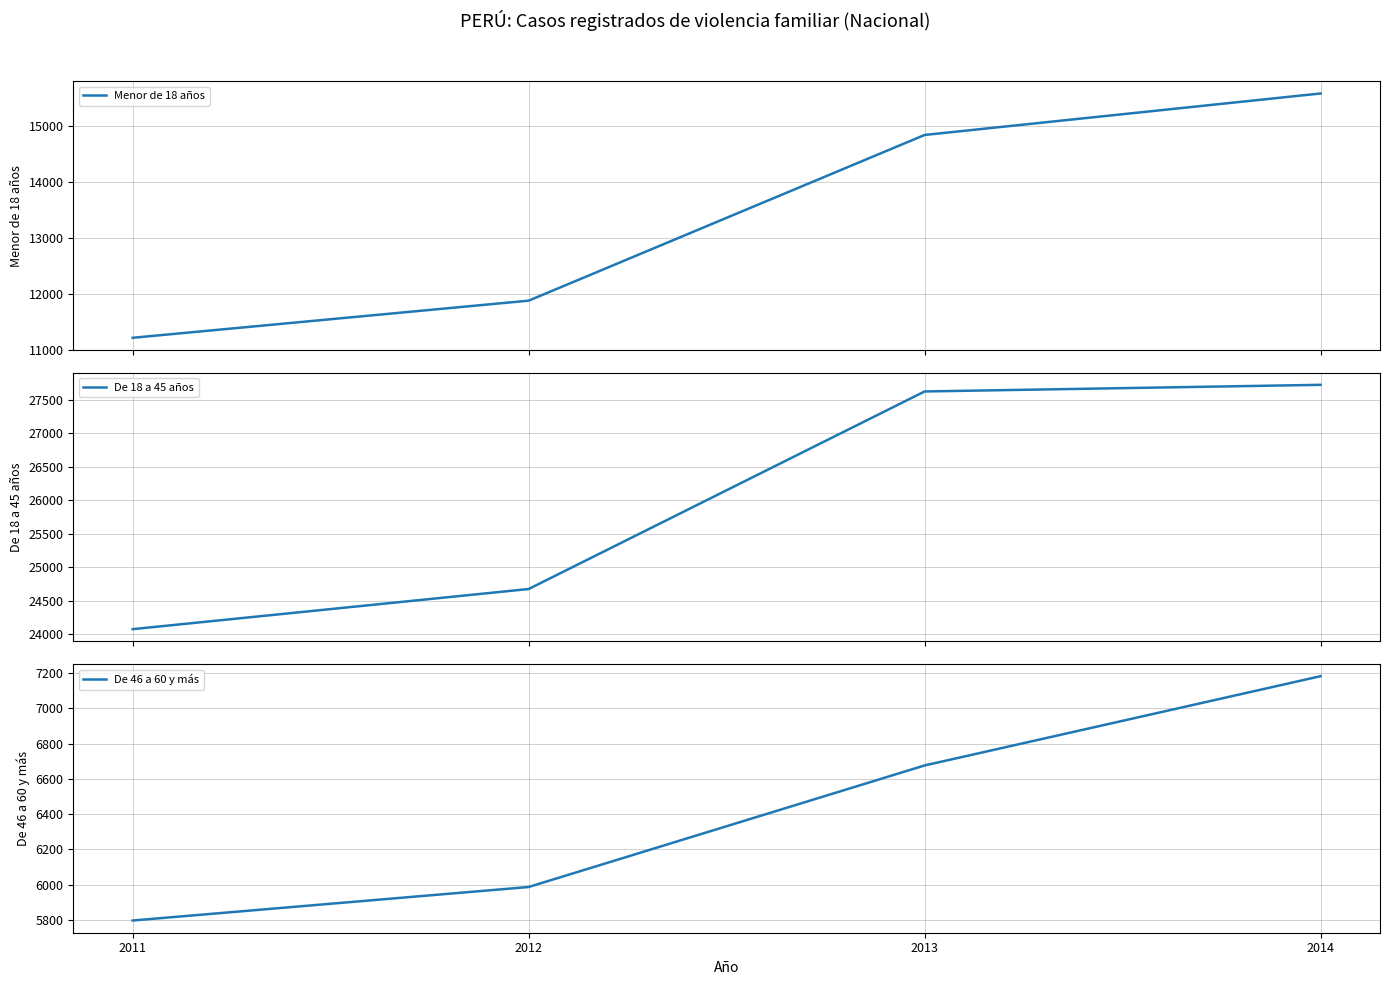

Reading left to right, list all the values displayed in this chart.

Menor de 18 años: 11210	11874	14837	15579
De 18 a 45 años: 24077	24676	27625	27724
De 46 a 60 y más: 5797	5987	6676	7182